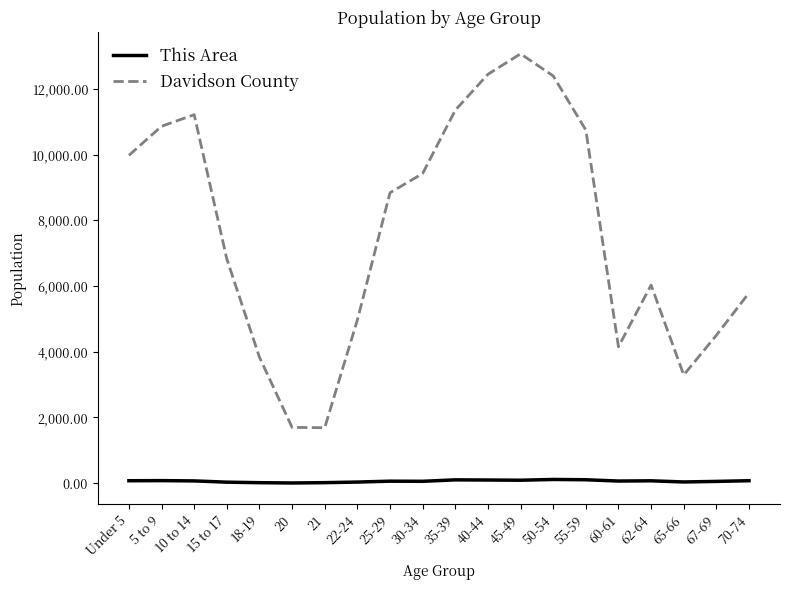

Which category has the highest value across all series?

45-49